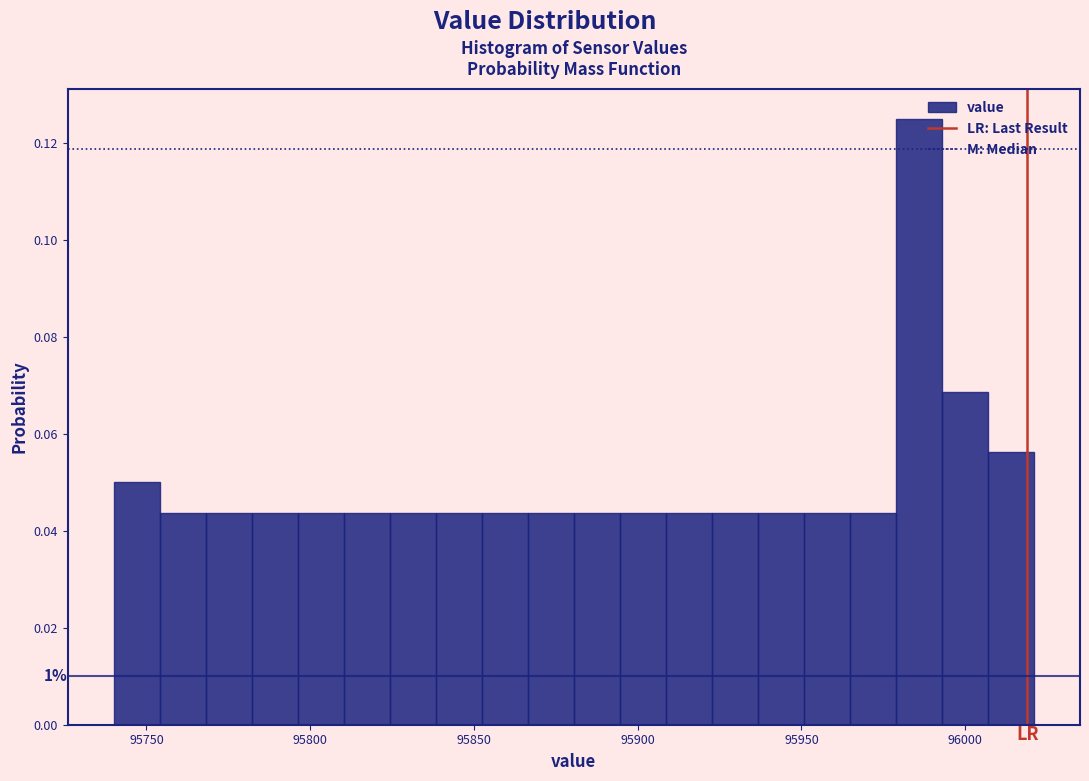

Around what value on the x-axis is the tallest bar? Give the approximate position of its centre, as read against the axis.

95985